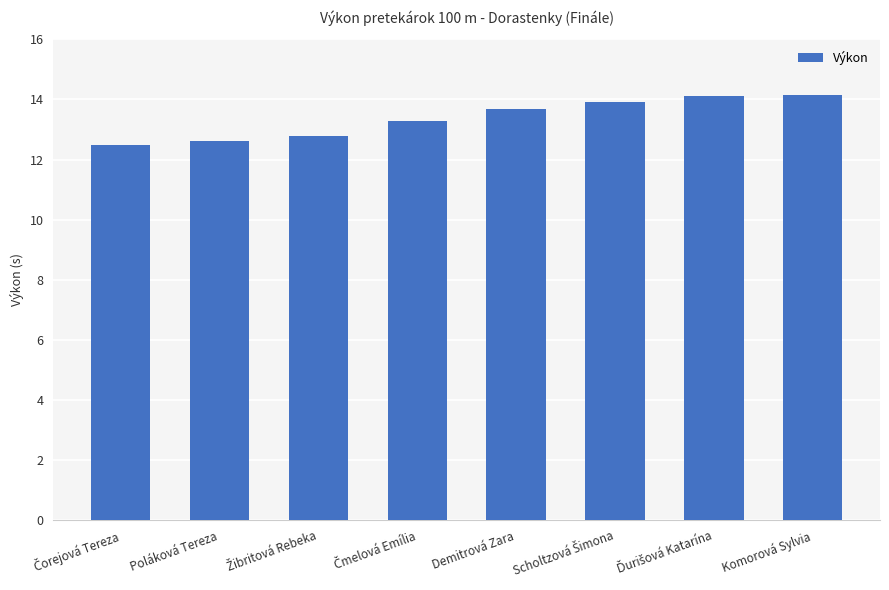

What is the change in value from Poláková Tereza to Demitrová Zara?

+1.1